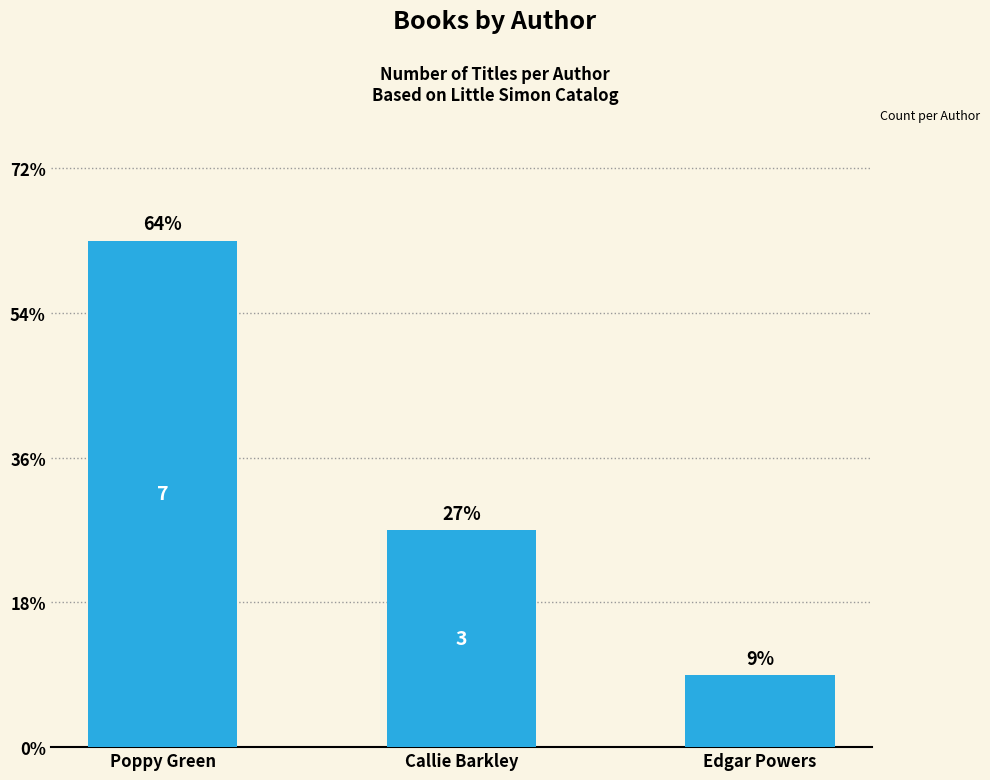

What is the label of the 1st bar from the left?

Poppy Green